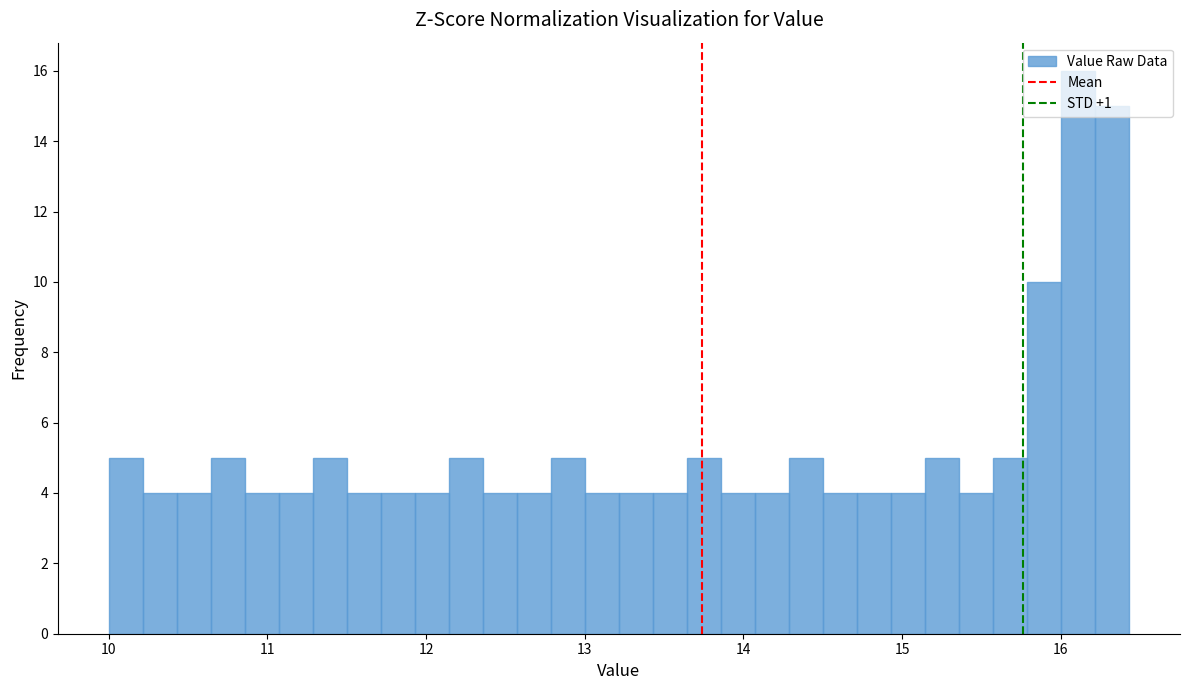

Around what value on the x-axis is the tallest bar? Give the approximate position of its centre, as read against the axis.

16.1